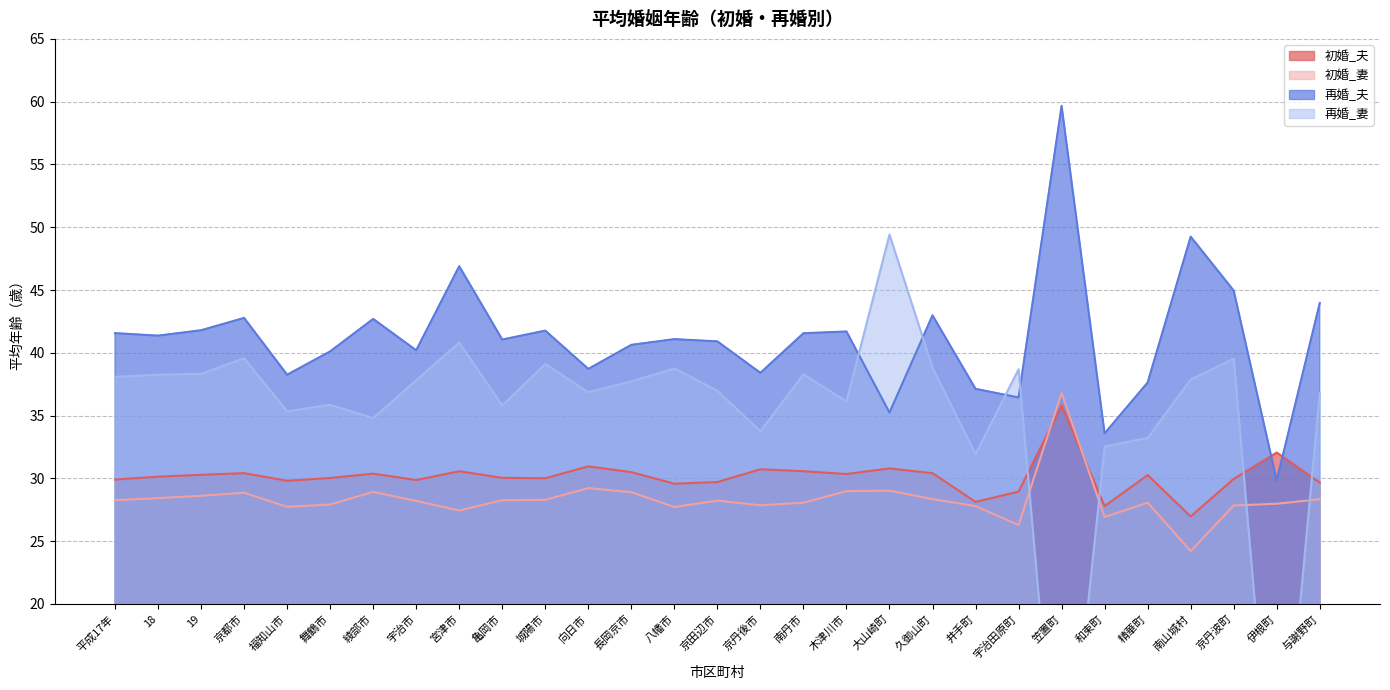

At which label is 初婚_妻 closest to 30?

向日市